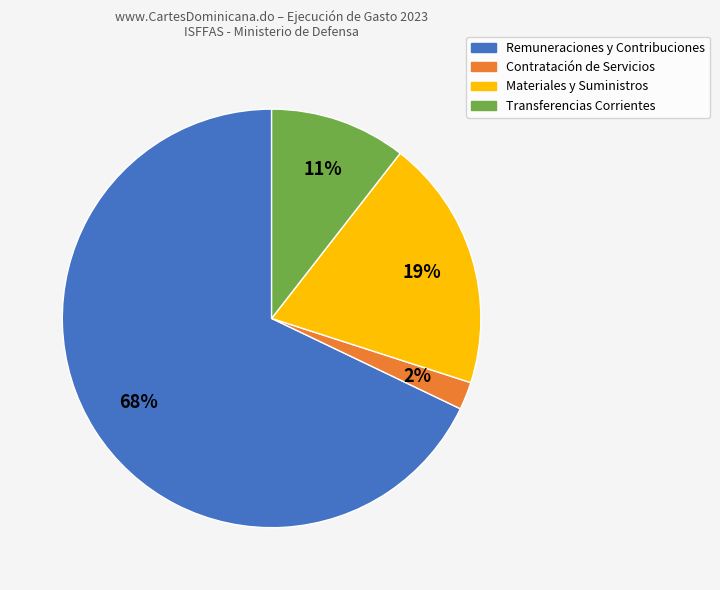

True or false: Contratación de Servicios accounts for 2% of the total.

True